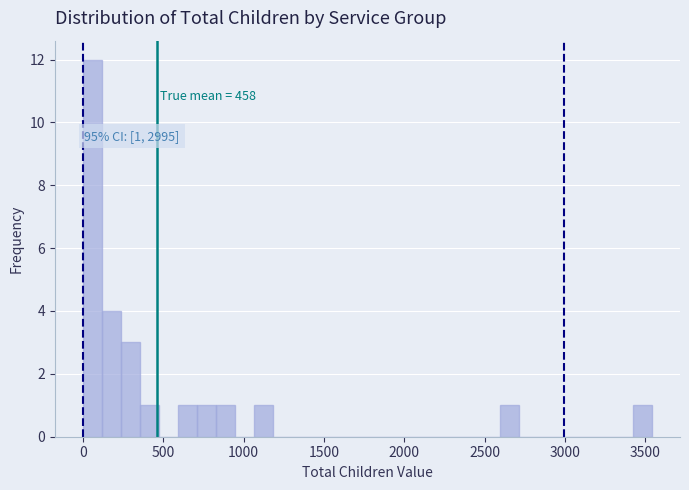

Read against the x-axis, roughly where is the centre of the tallest bar?

50